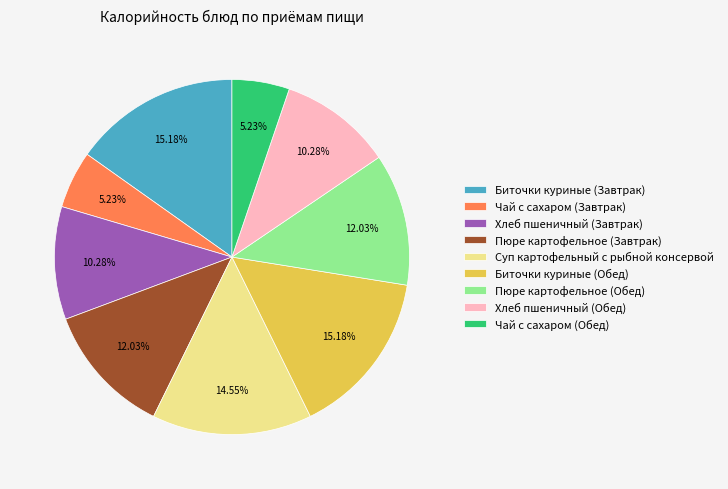

Which has a higher value, Чай с сахаром (Обед) or Суп картофельный с рыбной консервой?

Суп картофельный с рыбной консервой